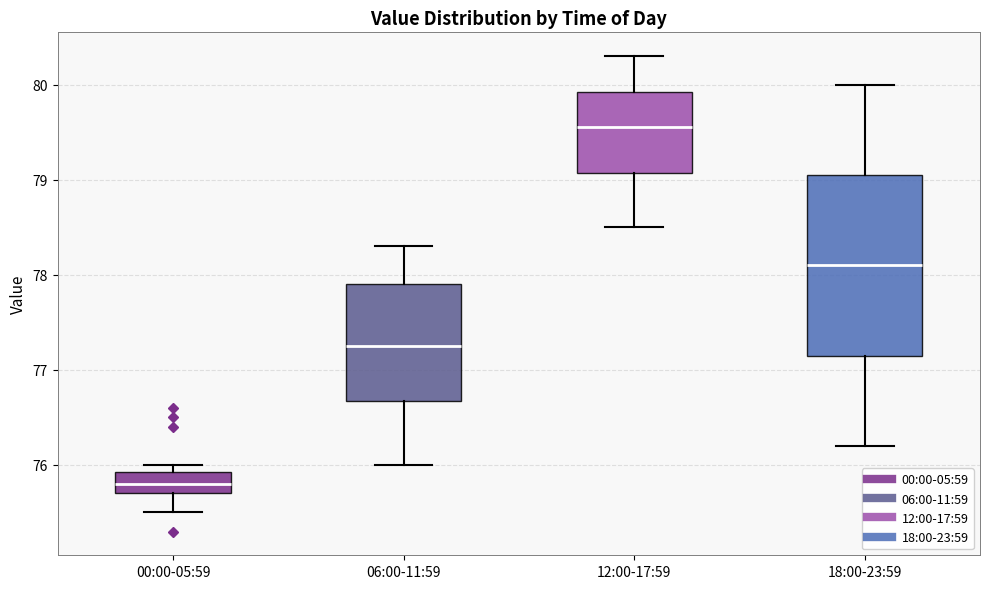

Reading left to right, transcribe this box plot: for each box, give where its median line is, the range the box spans, and where its two whiskers end, as read against the y-axis. The values are not printed on the chart, so give them approximately, as read against the axis.

00:00-05:59: median 75.8, box 75.7 to 75.9, whiskers 75.5 to 76.0
06:00-11:59: median 77.3, box 76.7 to 77.9, whiskers 76.0 to 78.3
12:00-17:59: median 79.6, box 79.1 to 79.9, whiskers 78.5 to 80.3
18:00-23:59: median 78.1, box 77.2 to 79.1, whiskers 76.2 to 80.0